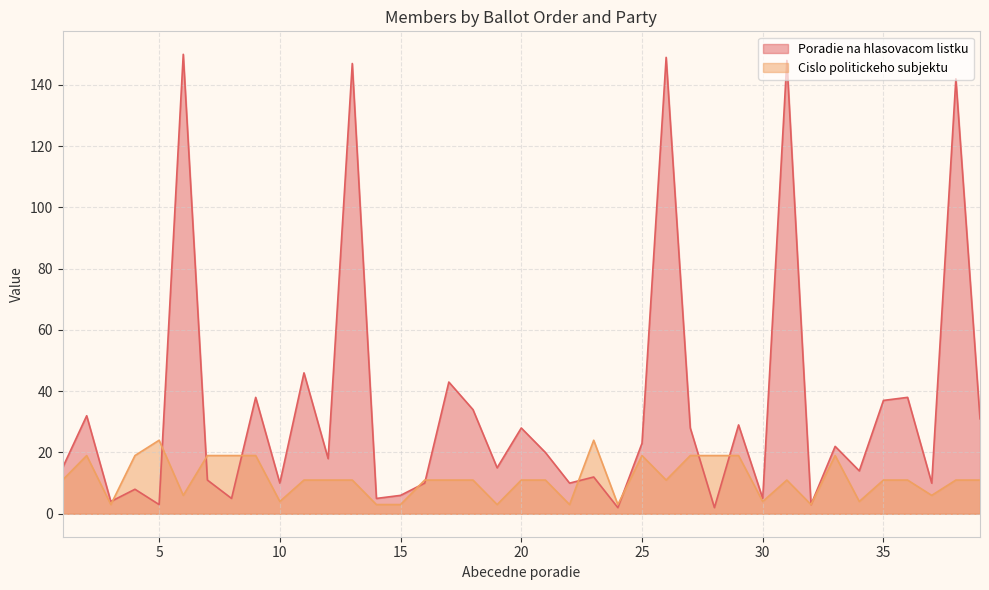

How many times do Poradie na hlasovacom listku and Cislo politickeho subjektu cross each other?

10